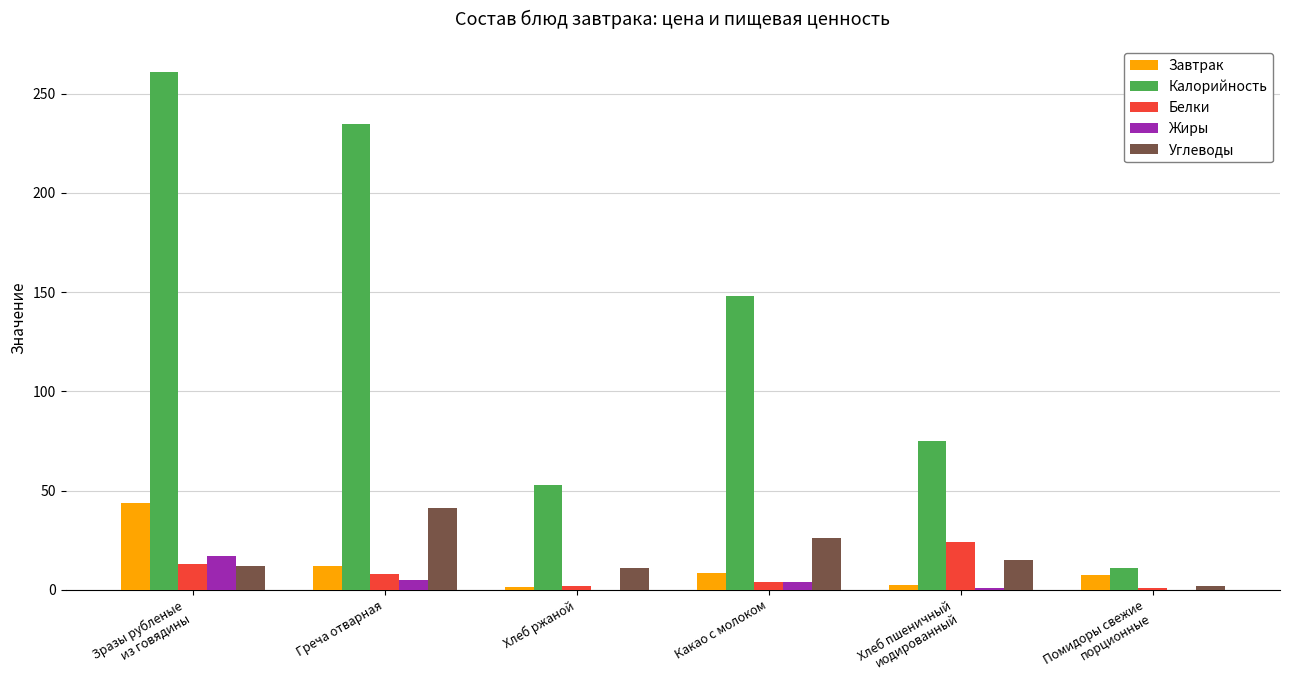

What is the sum of all Калорийность values?

783.0